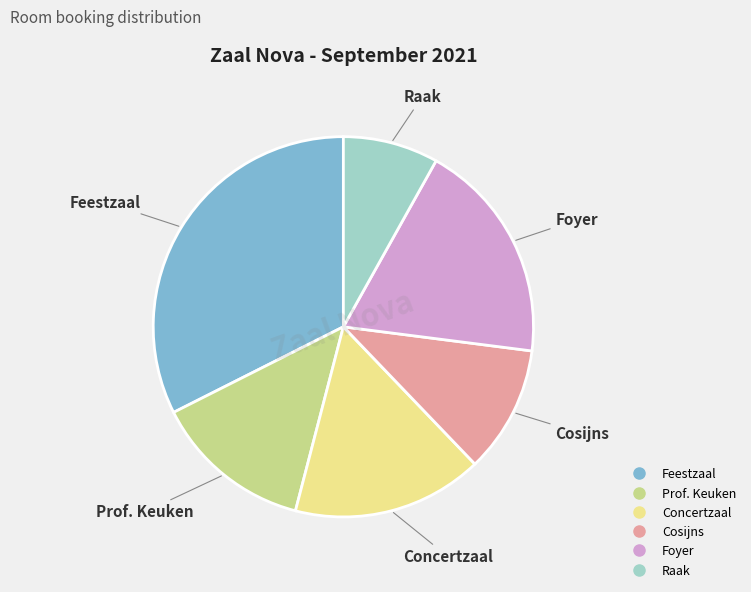

What is the ratio of the value at Foyer to the value at Concertzaal?

1.2